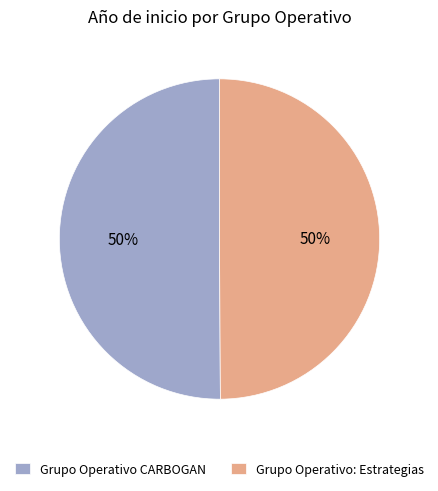

To the nearest percent, what is the average slice percentage?

50%